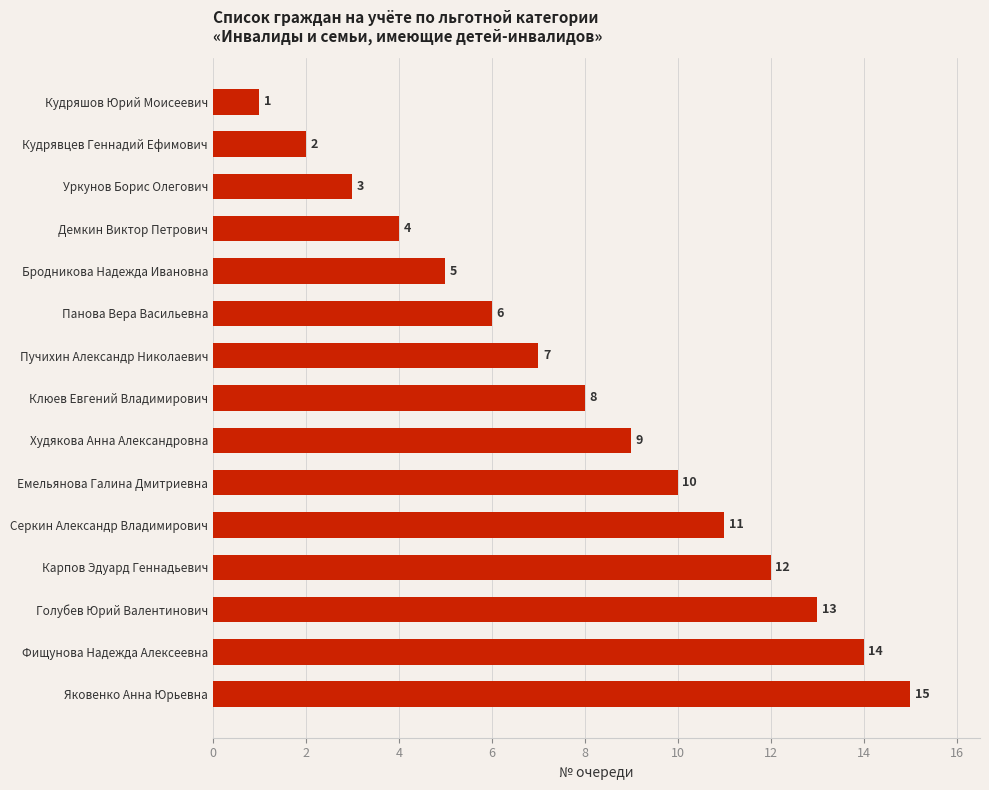

Rank the categories by value from lowest to highest.

Кудряшов Юрий Моисеевич, Кудрявцев Геннадий Ефимович, Уркунов Борис Олегович, Демкин Виктор Петрович, Бродникова Надежда Ивановна, Панова Вера Васильевна, Пучихин Александр Николаевич, Клюев Евгений Владимирович, Худякова Анна Александровна, Емельянова Галина Дмитриевна, Серкин Александр Владимирович, Карпов Эдуард Геннадьевич, Голубев Юрий Валентинович, Фищунова Надежда Алексеевна, Яковенко Анна Юрьевна